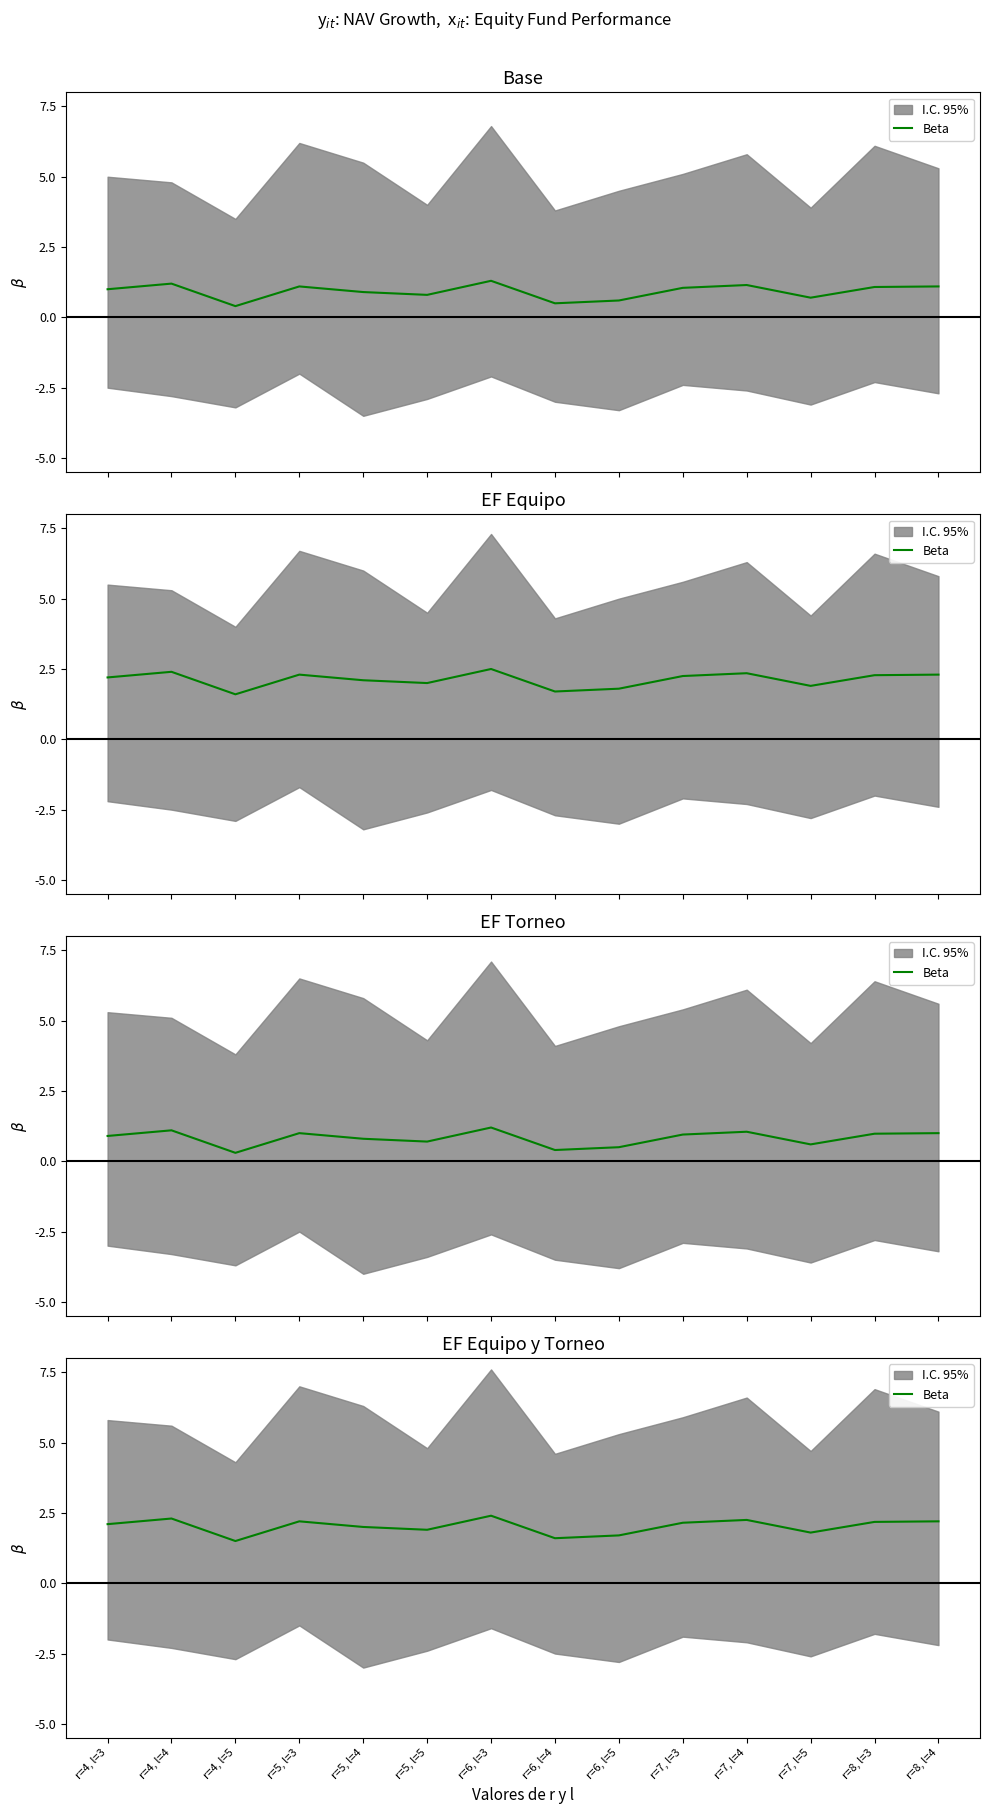

Which has a higher value, r=8, l=4 or r=4, l=5?

r=8, l=4